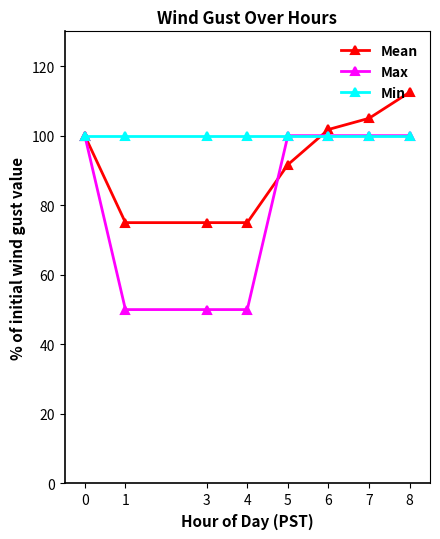

What is the sum of the Min values at 6 and 8?

200.0